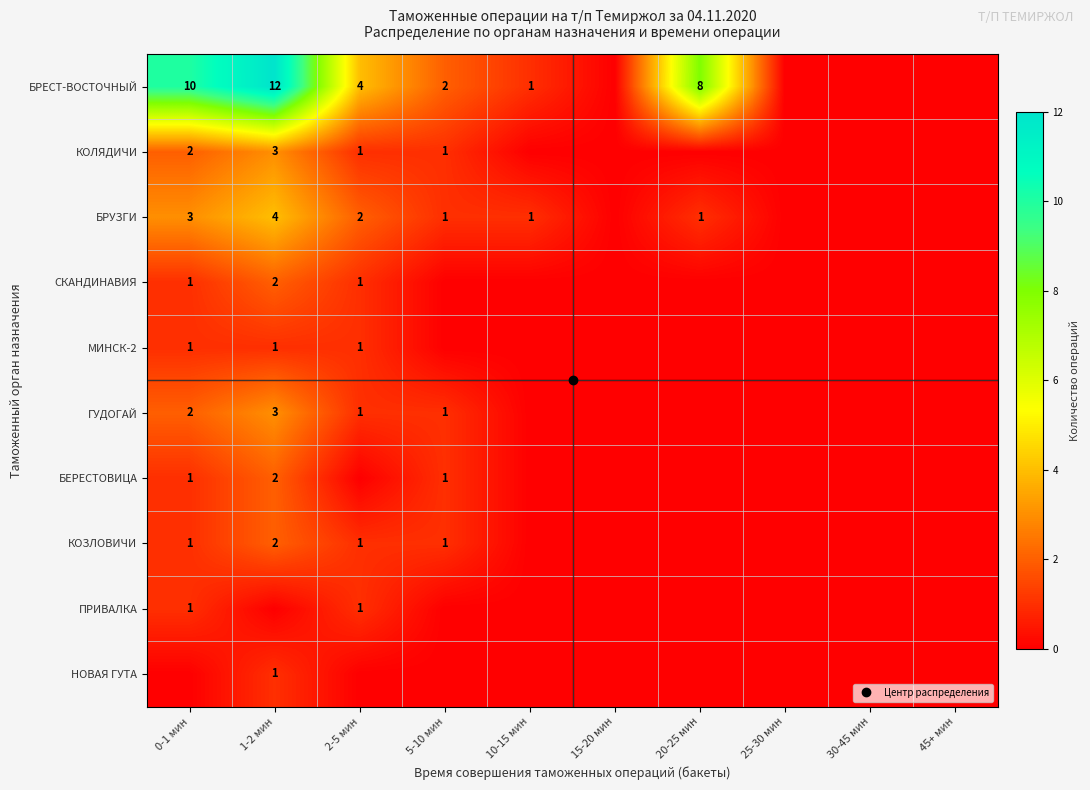

Which category has the highest value in the БЕРЕСТОВИЦА series?

1-2 мин